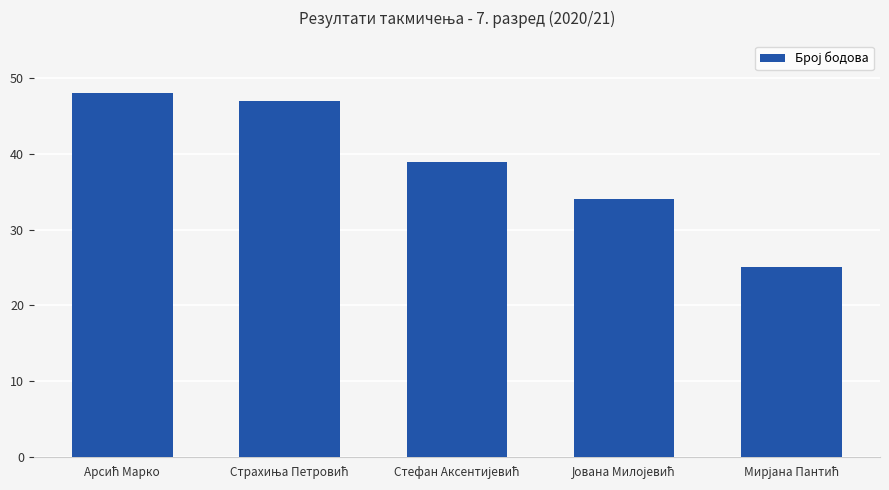

What is the average value?

39